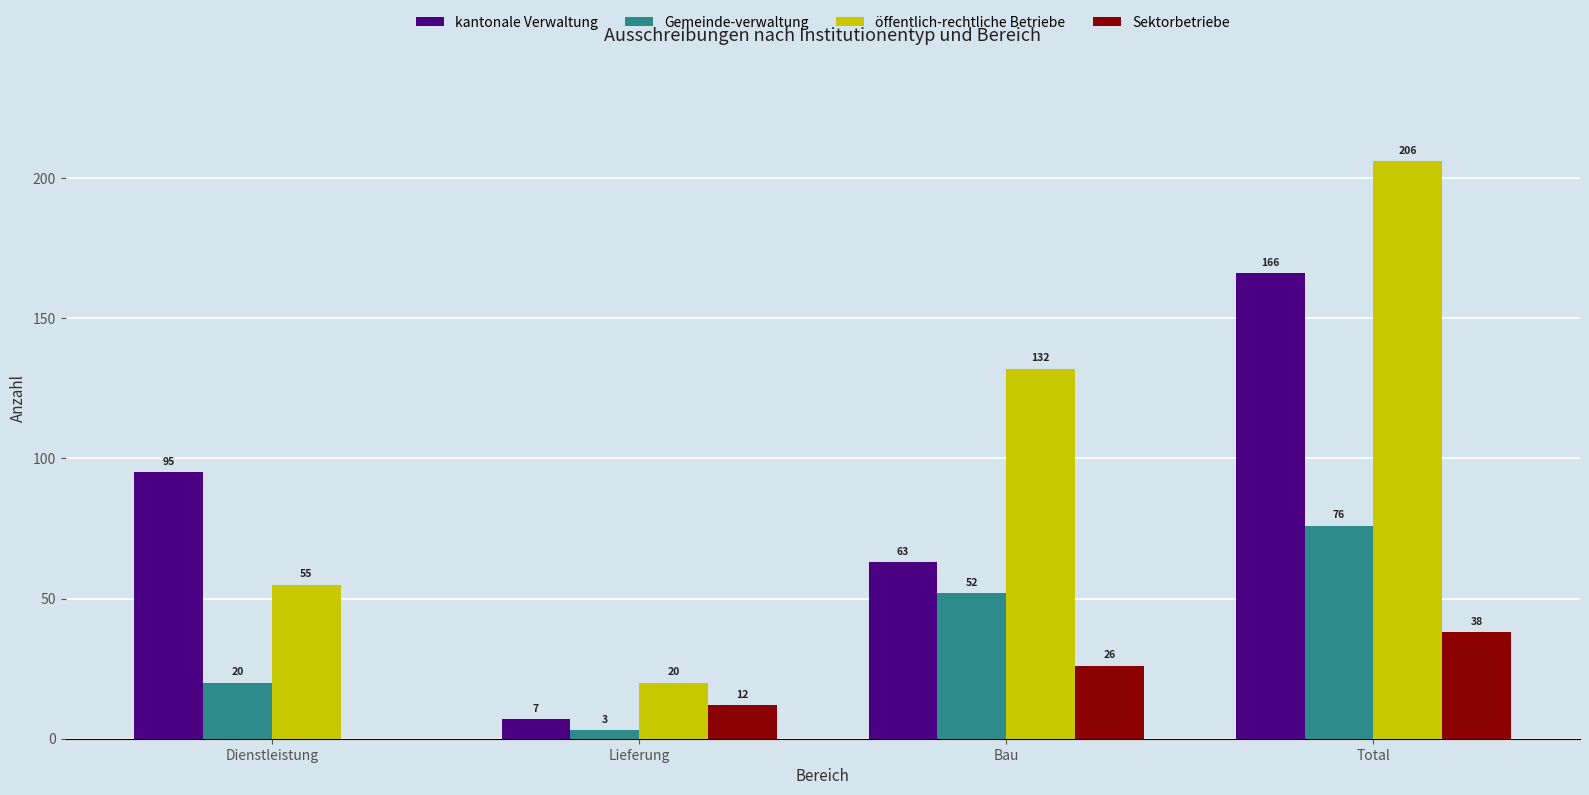

Are the bars horizontal?

No